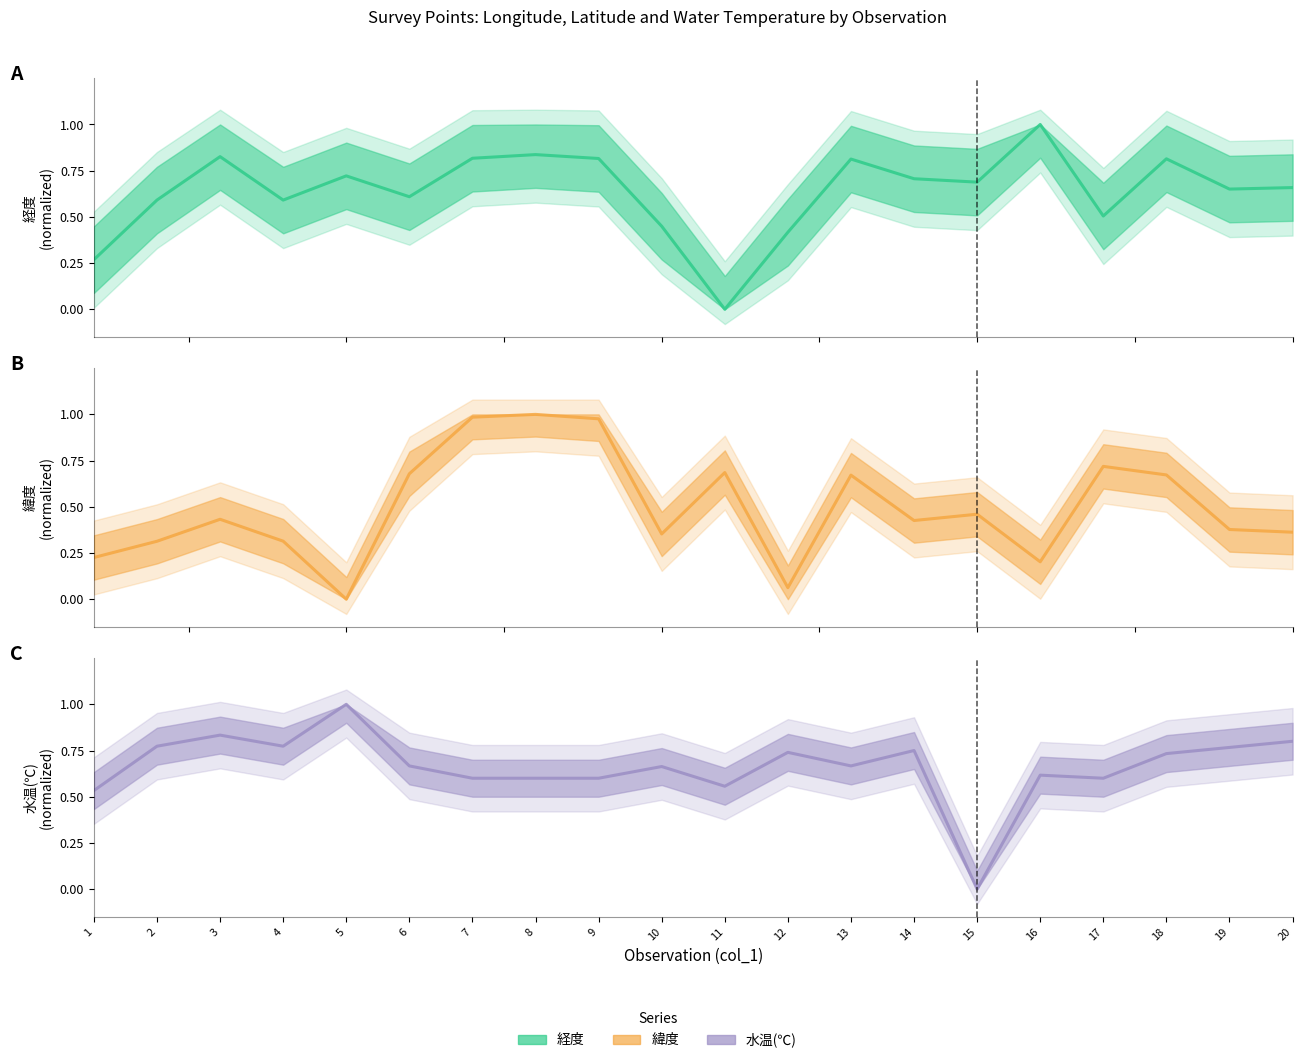

Between which two adjacent categories do 経度 and 水温(℃) first intersect?

6 and 7